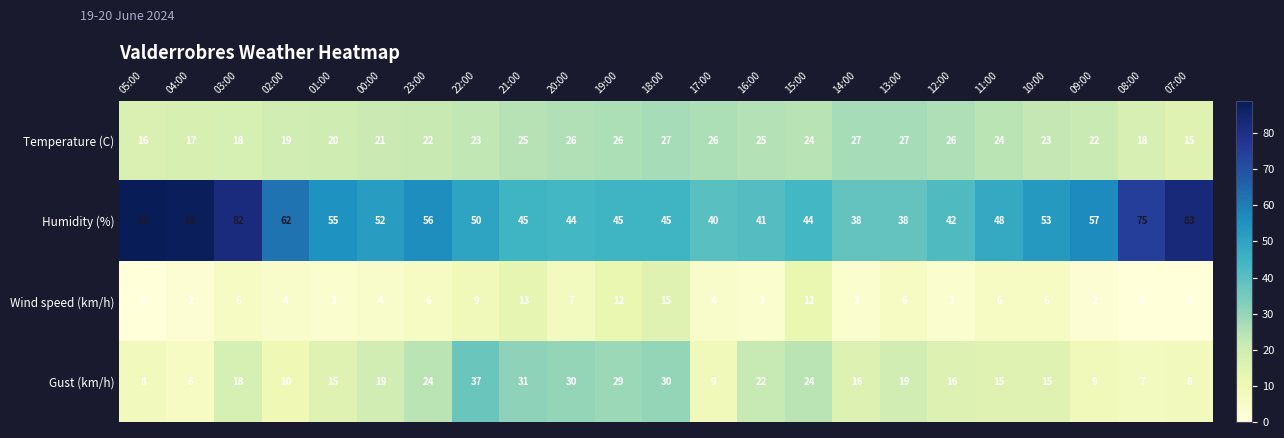

True or false: Gust (km/h) has a value of 7 at 08:00.

True